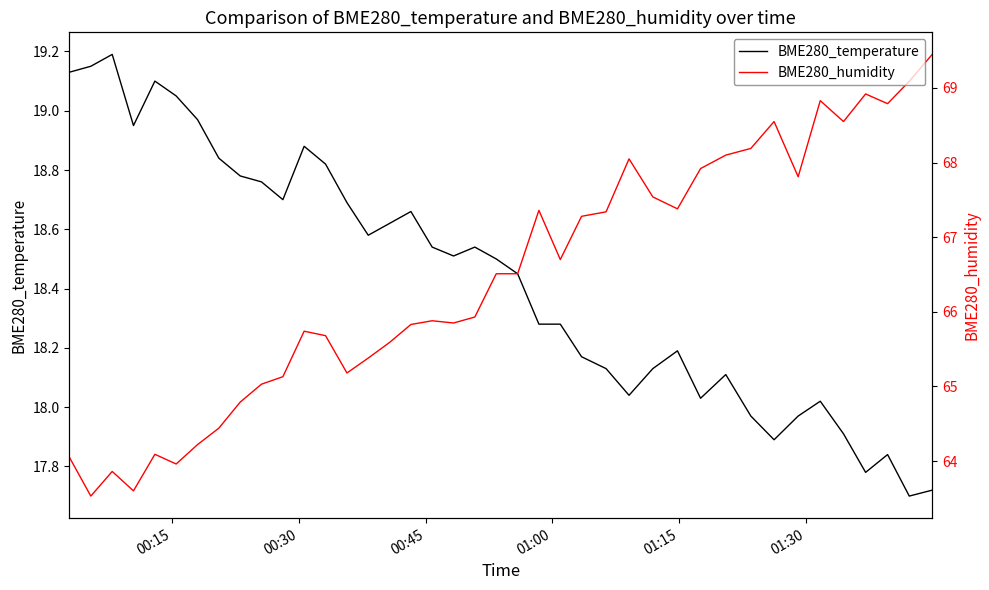

What is the lowest value of the BME280_humidity series?

63.5